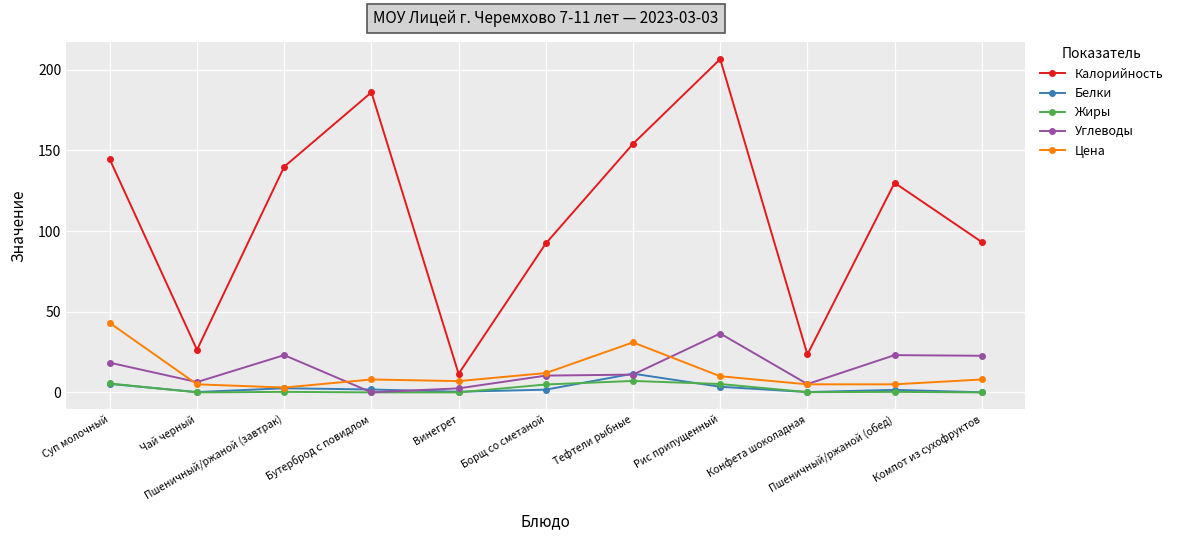

What position from the left is Пшеничный/ржаной (завтрак)?

3